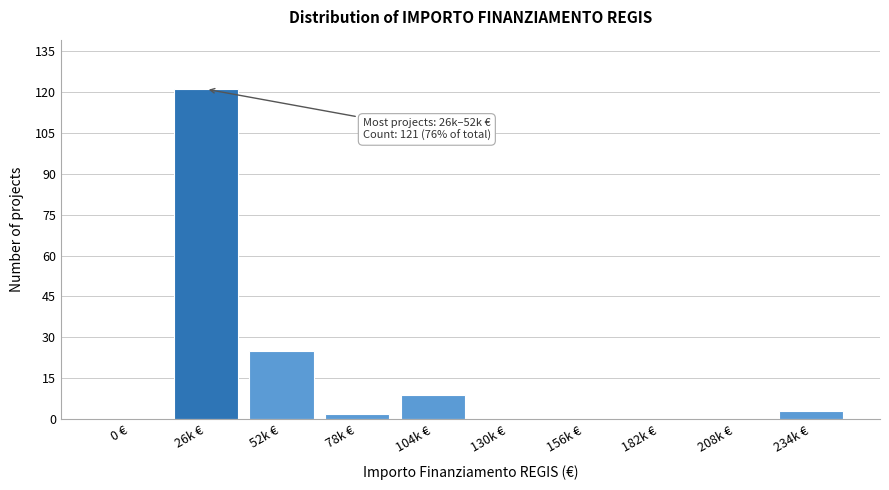

Reading left to right, list all the values displayed in this chart.

0 €=0	26k €=121	52k €=25	78k €=2	104k €=9	130k €=0	156k €=0	182k €=0	208k €=0	234k €=3